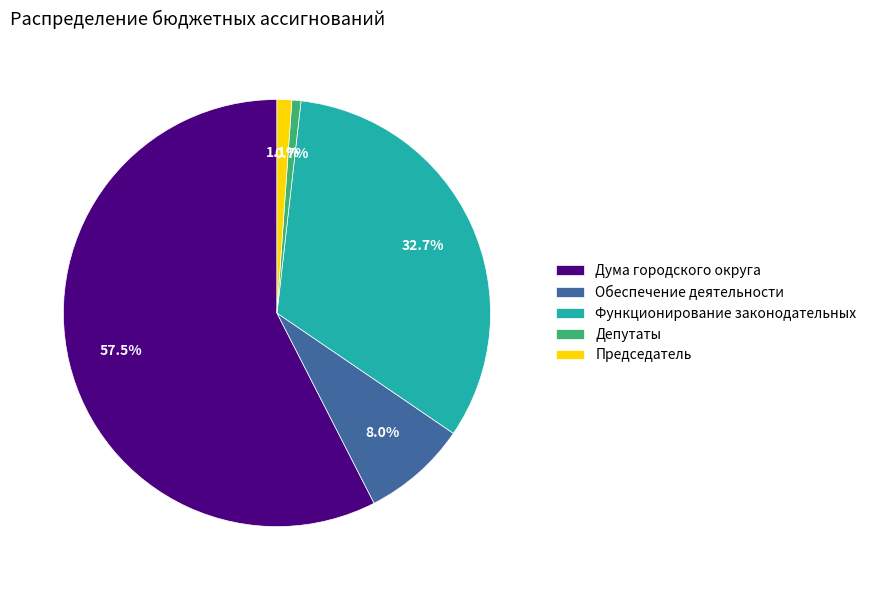

Count the number of slices in the pie.

5